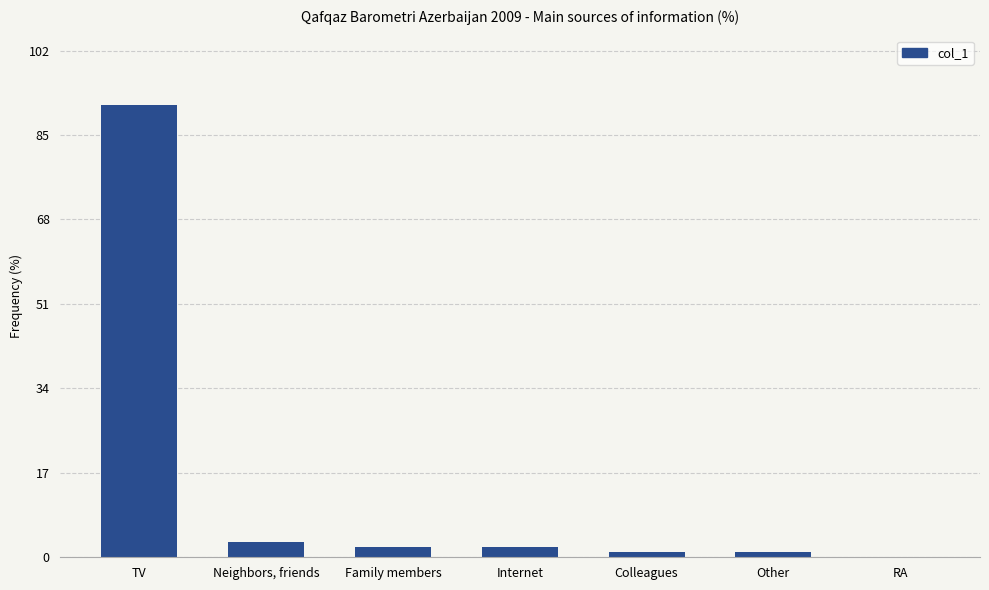

Which has a higher value, Family members or TV?

TV